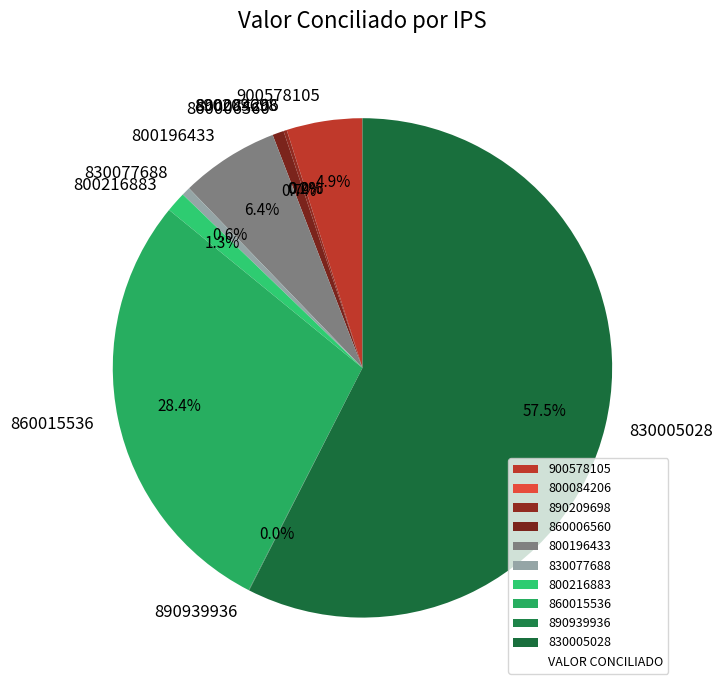

The 800196433 slice represents 6% of the pie. True or false?

True